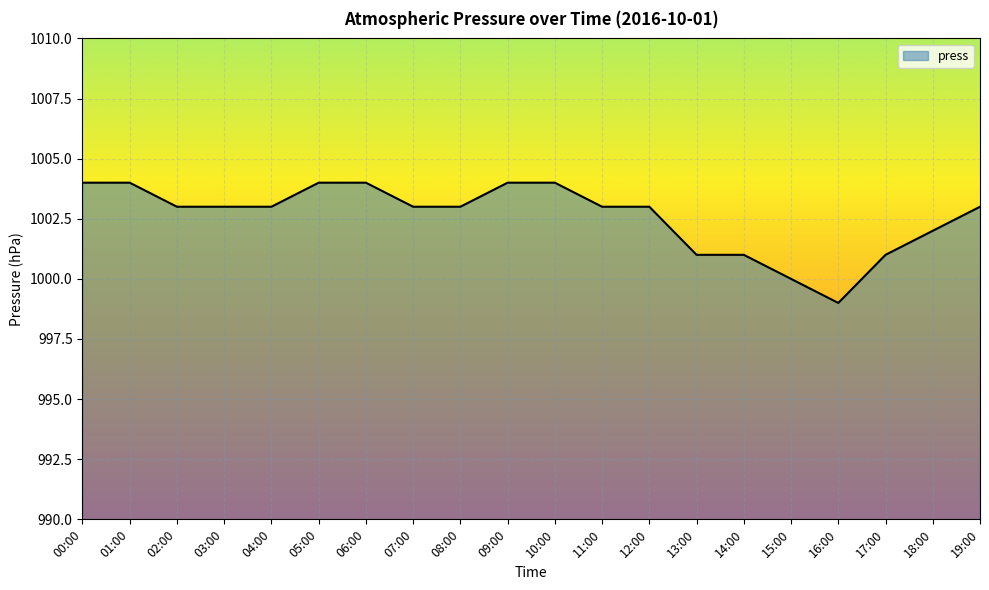

What is the minimum value shown in the chart?

999